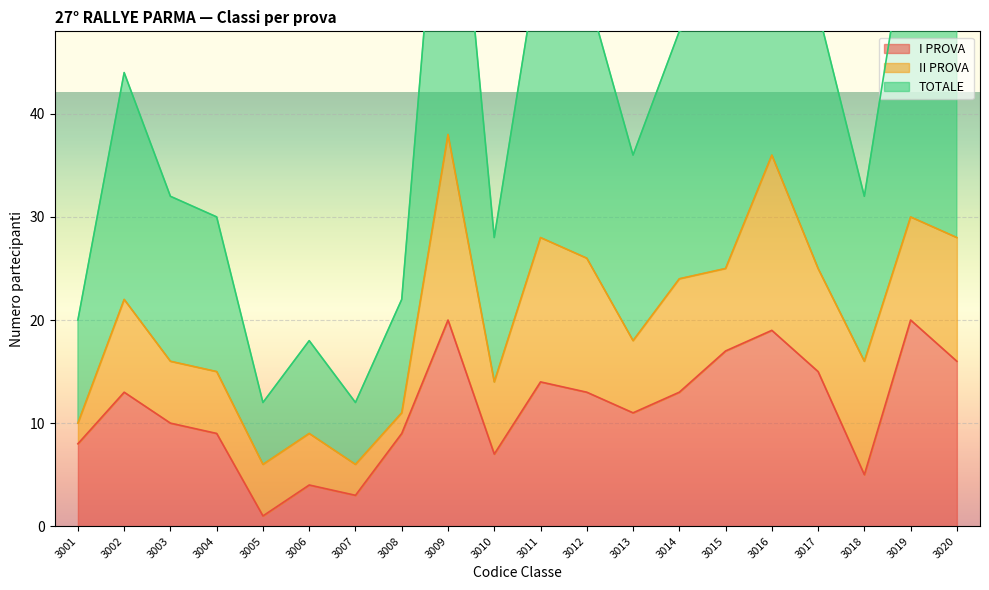

What value does the TOTALE series have at 3005, to the nearest 10?

10